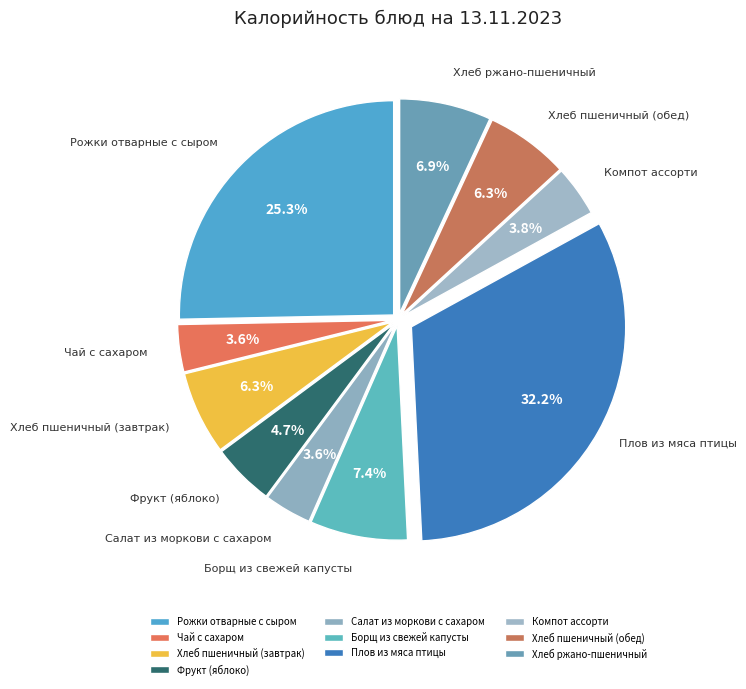

What percentage is the Плов из мяса птицы slice, to the nearest percent?

32%